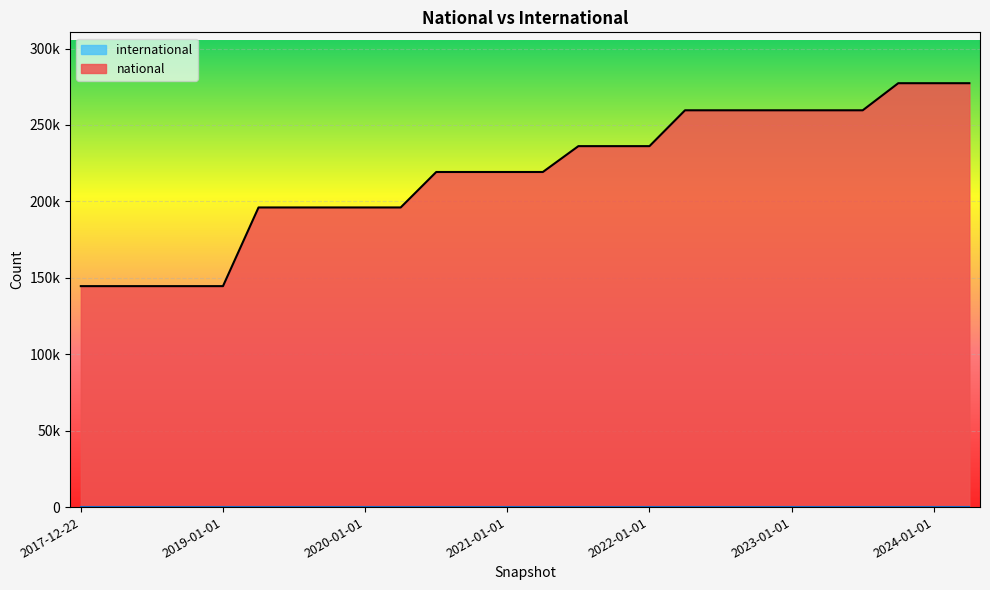

Rank the categories by value from lowest to highest.

2017-12-22, 2018-04-09, 2018-07-11, 2018-09-28, 2019-01-01, 2019-04-06, 2019-07-01, 2019-10-09, 2020-01-01, 2020-04-01, 2020-07-01, 2020-10-01, 2021-01-01, 2021-04-01, 2021-07-01, 2021-10-01, 2022-01-01, 2022-04-01, 2022-07-01, 2022-10-01, 2023-01-01, 2023-04-01, 2023-07-01, 2023-10-01, 2024-01-01, 2024-04-01